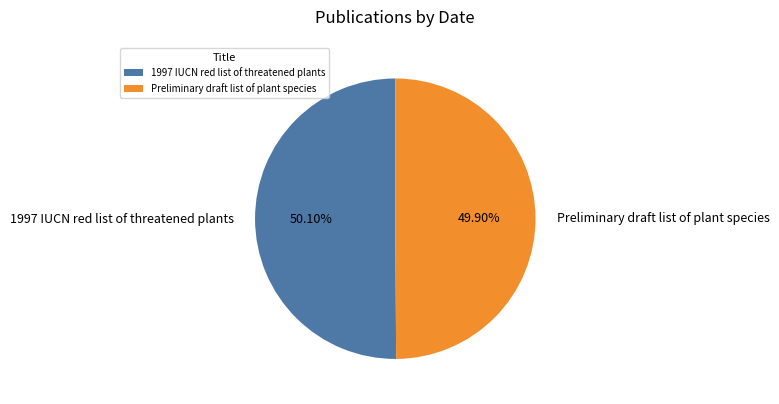

What percentage is NOT represented by 1997 IUCN red list of threatened plants?

49.9%